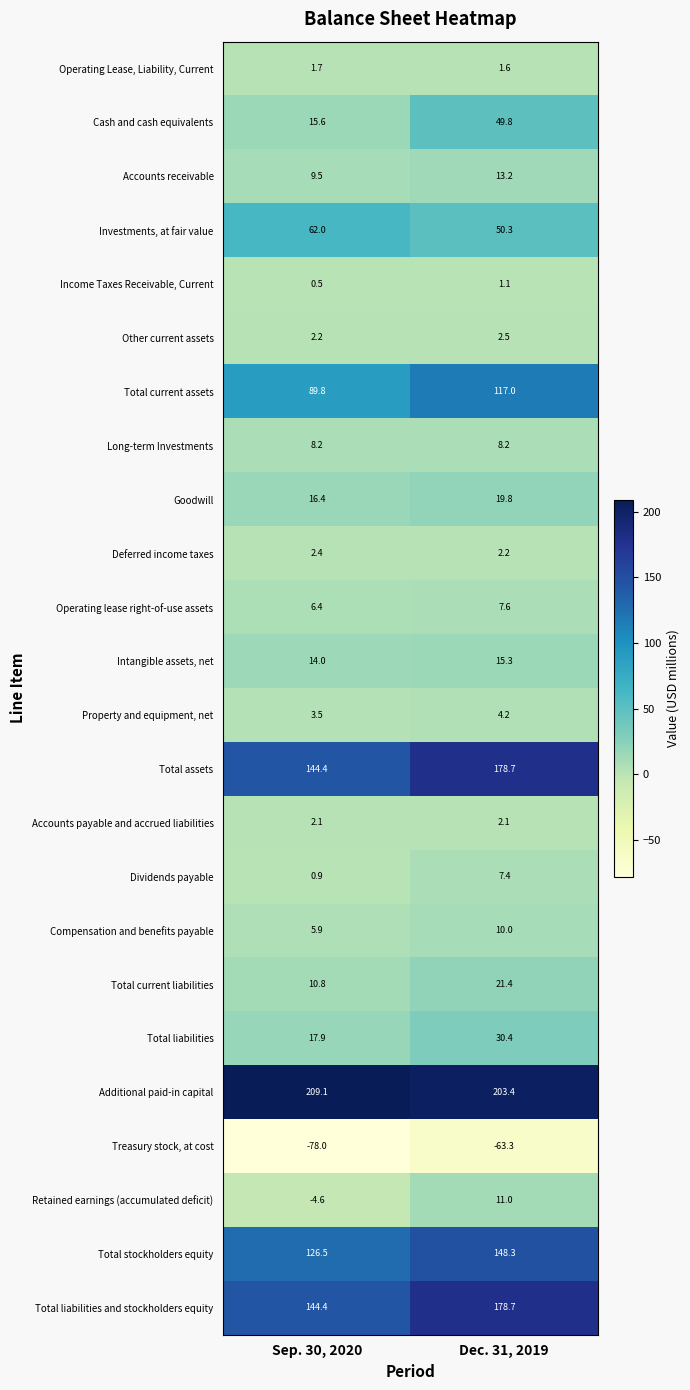

What is the spread (max minus min) of values at Dec. 31, 2019?

266.7